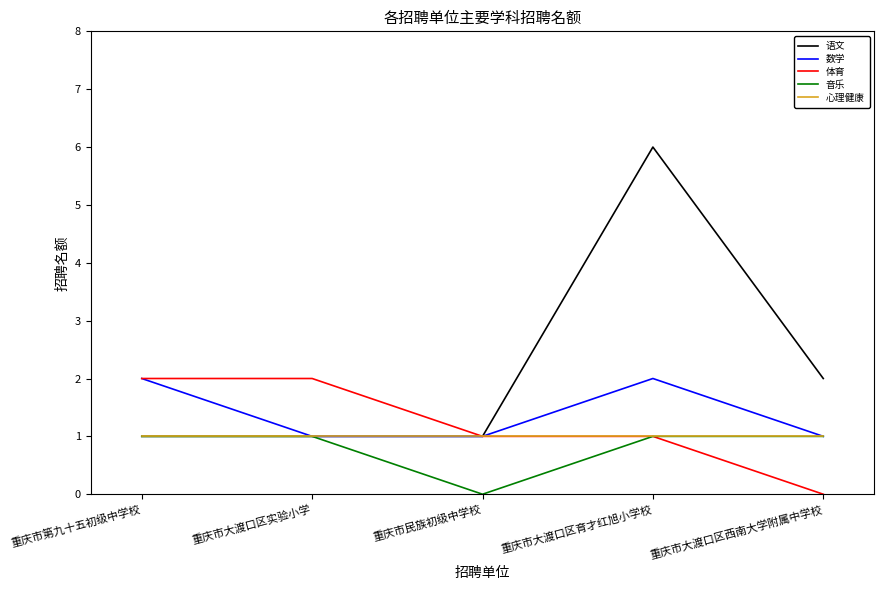

True or false: 数学 has more than 2 interior local peaks.

False